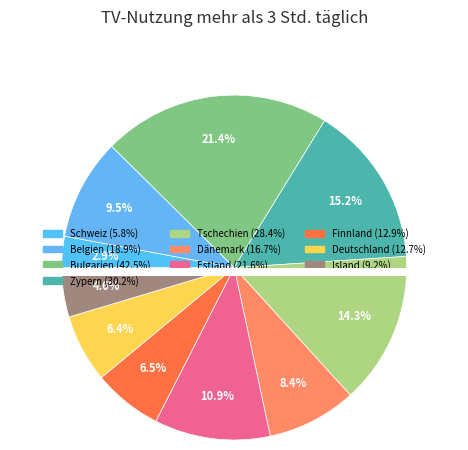

Which category has the biggest portion of the pie?

Bulgarien